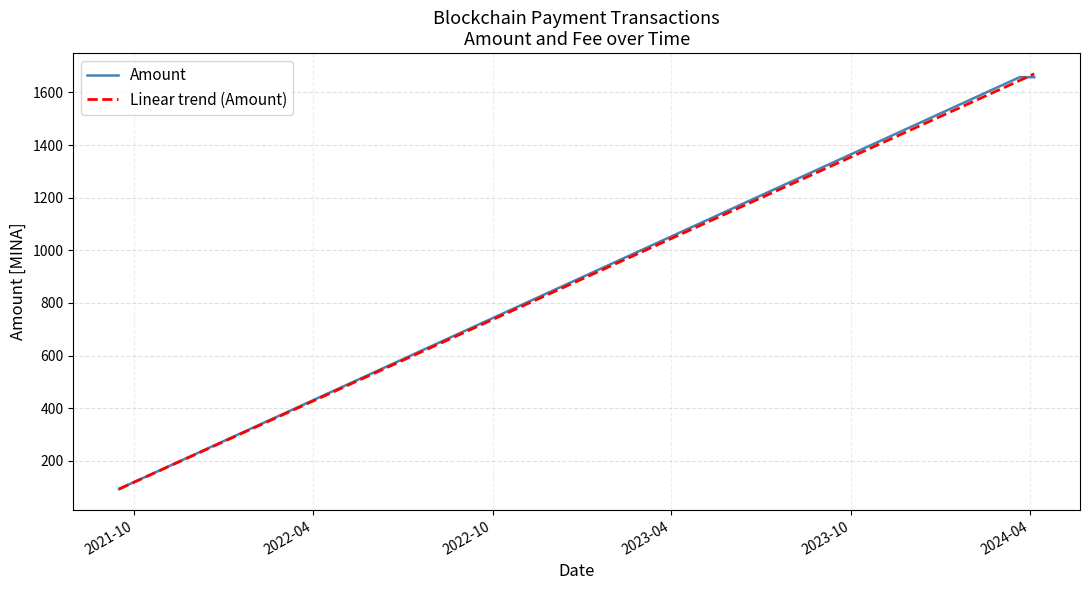

True or false: Amount has more than 2 points higher than both neighbors.

False